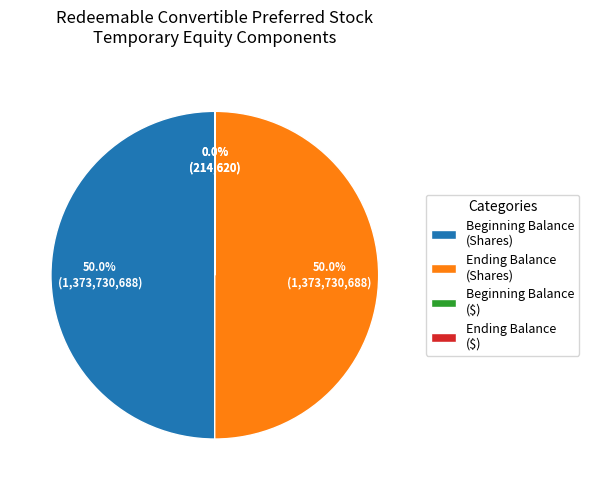

What percentage is NOT represented by Ending Balance (Shares)?

50.0%